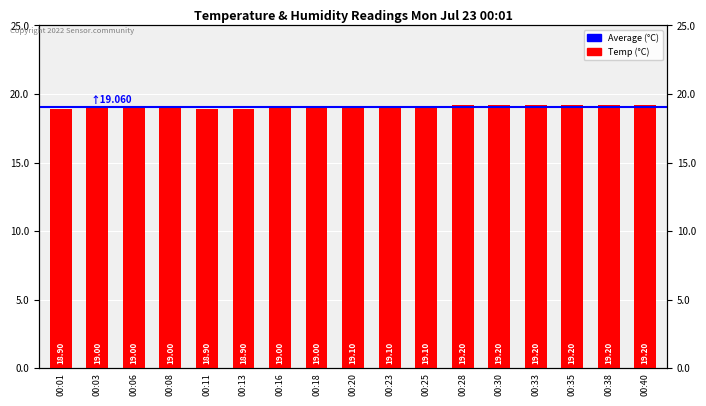

What is the greatest value displayed?

19.2